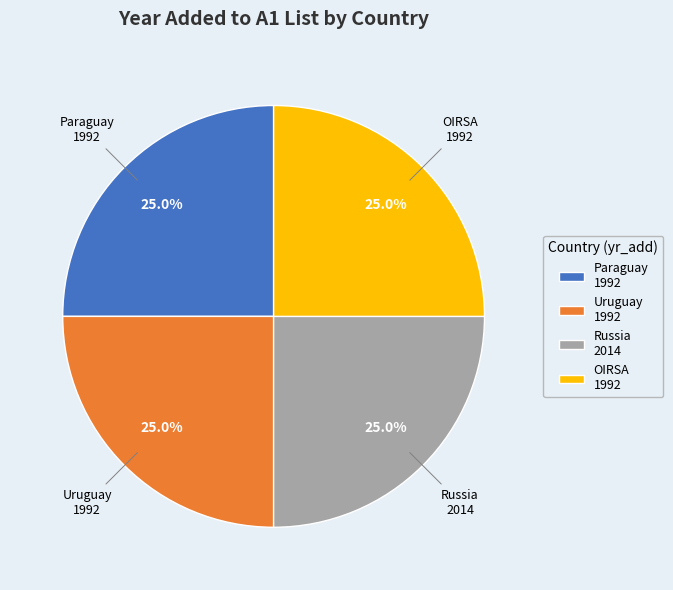

How much of the chart is everything except Uruguay?

75.1%